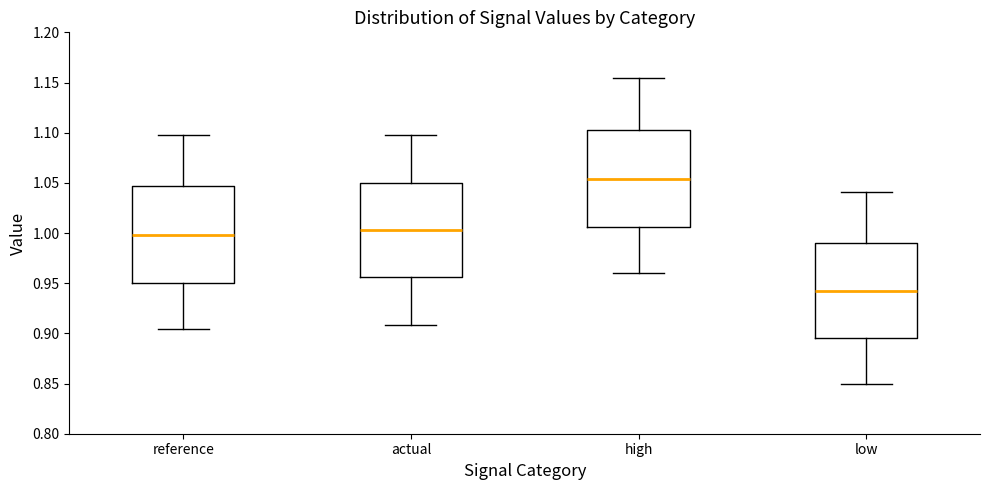

Reading left to right, read every box against the y-axis: the position of its median line, the range the box covers, and the ends of its whiskers. The values are not printed on the chart, so give them approximately, as read against the axis.

reference: median 1.000, box 0.950 to 1.045, whiskers 0.905 to 1.095
actual: median 1.005, box 0.955 to 1.050, whiskers 0.910 to 1.095
high: median 1.055, box 1.005 to 1.105, whiskers 0.960 to 1.155
low: median 0.940, box 0.895 to 0.990, whiskers 0.850 to 1.040